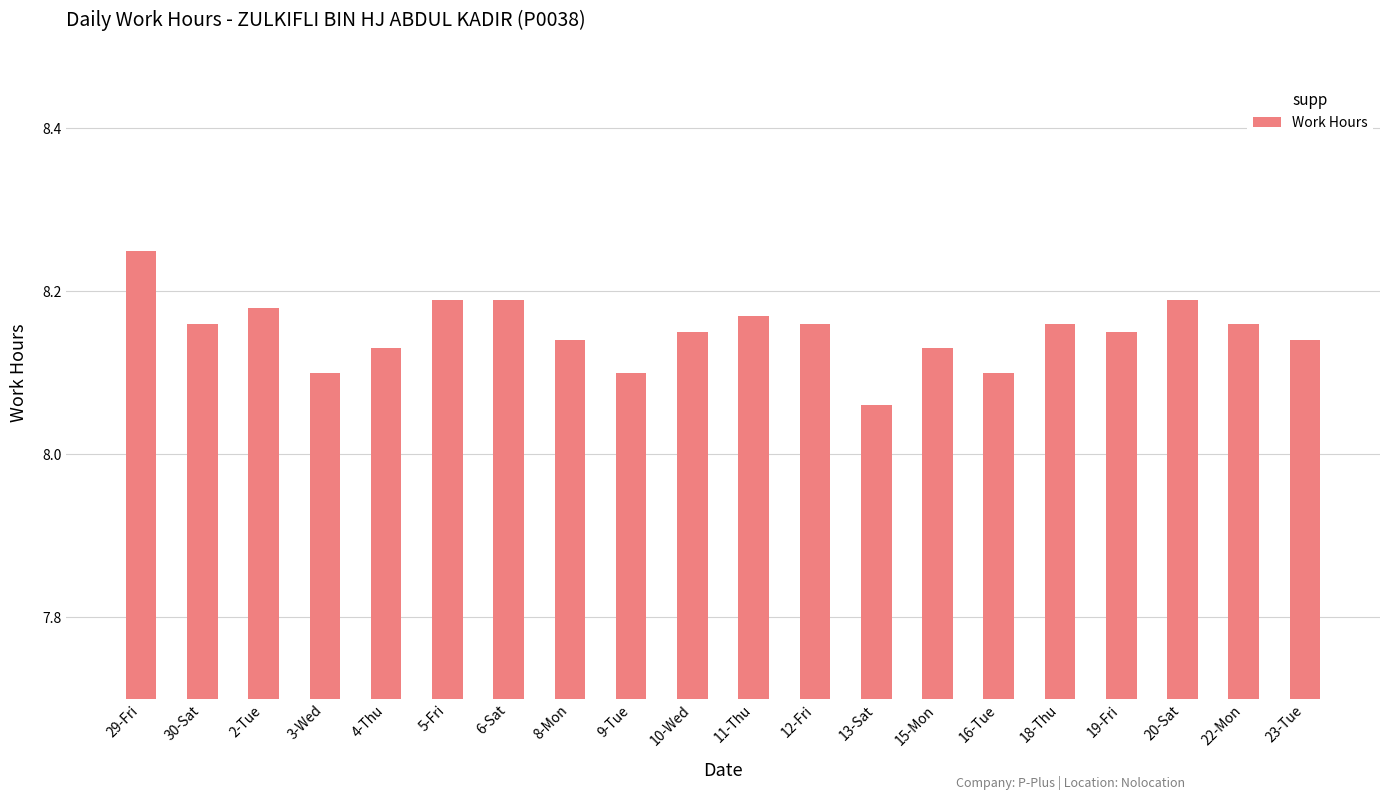

Which category has the highest value across all series?

29-Fri